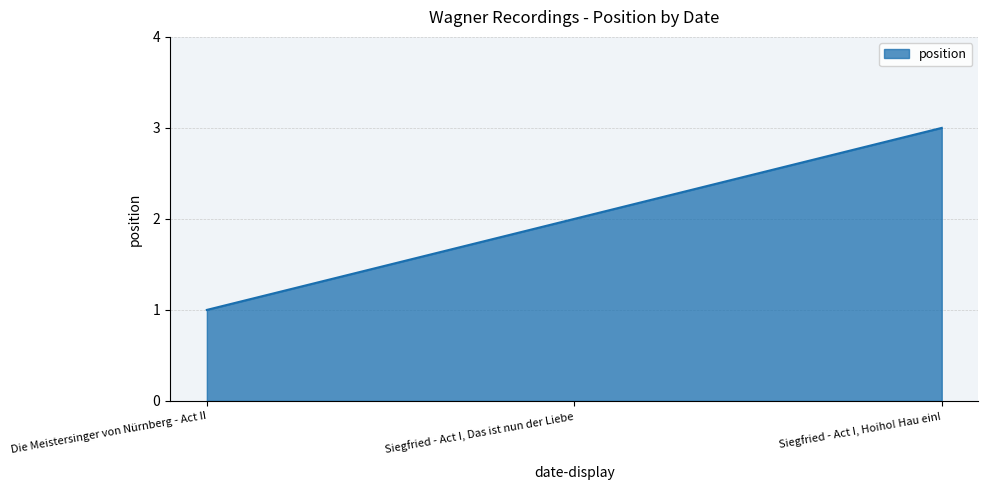

What is the change in value from Die Meistersinger von Nürnberg - Act II to Siegfried - Act I, Hoiho! Hau ein!?

+2